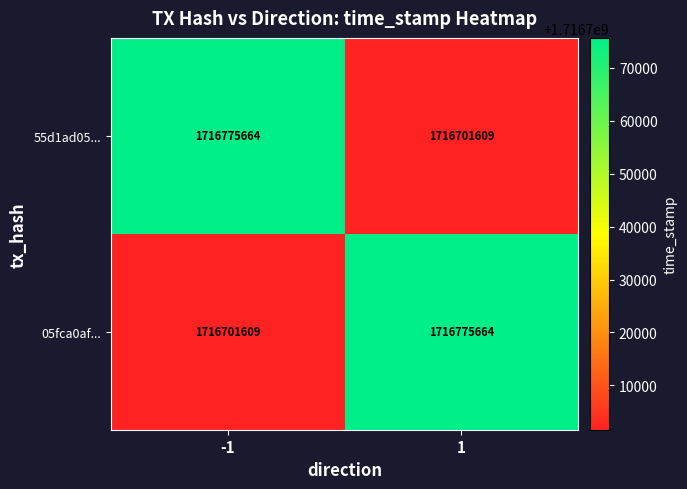

What is the greatest value displayed?

1716775664